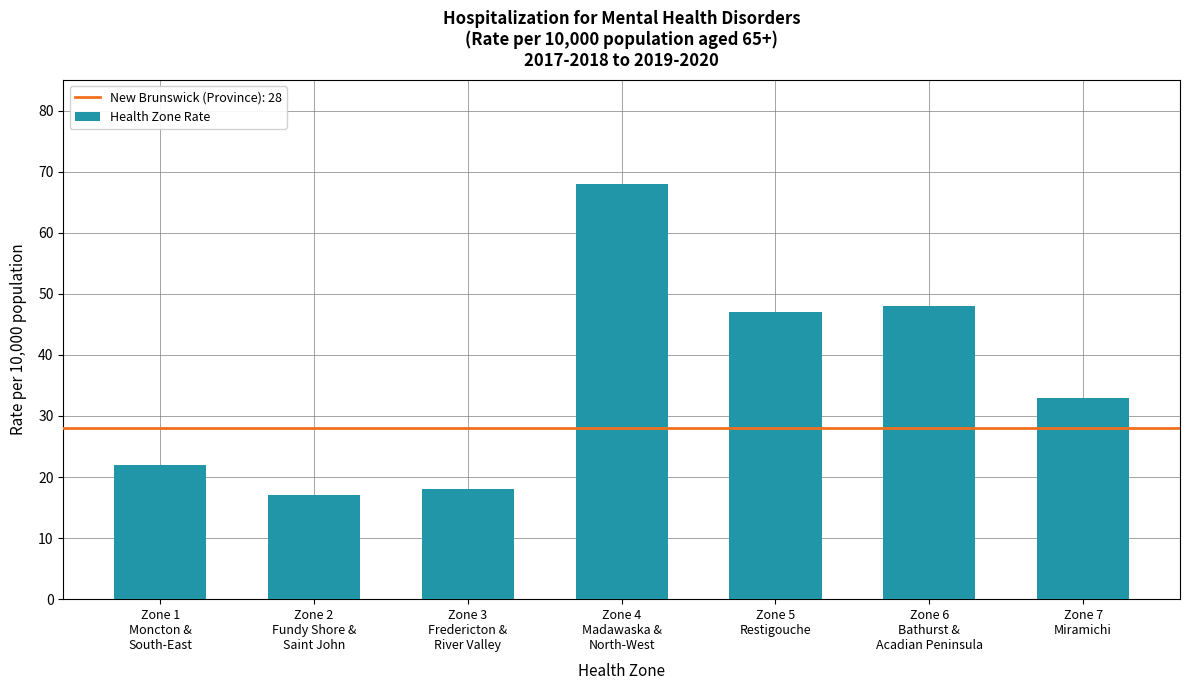

The chart shows a value of 120 at Zone 4
Madawaska &
North-West. True or false?

False